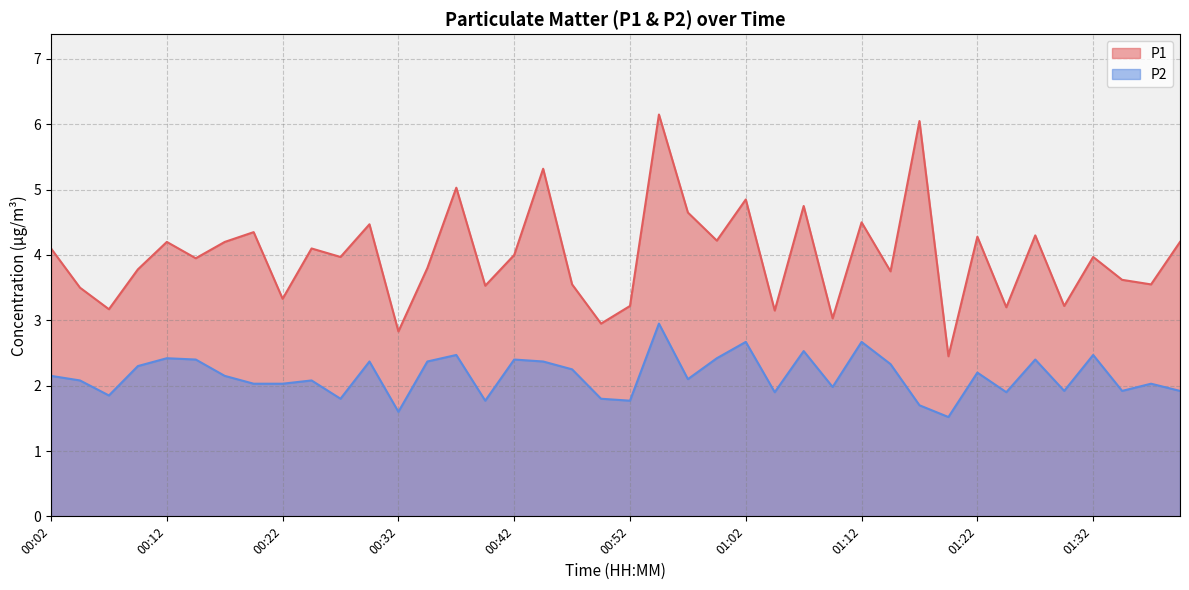

Does the chart display data point markers on the line(s)?

No